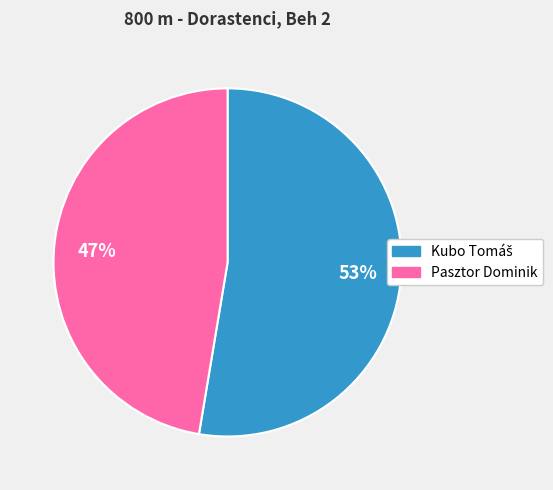

Does any single category account for the majority?

Yes